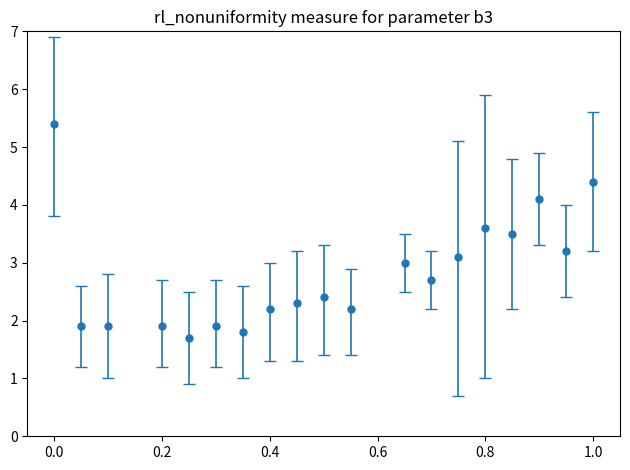

What is the value of the 19th point from the left?

4.4